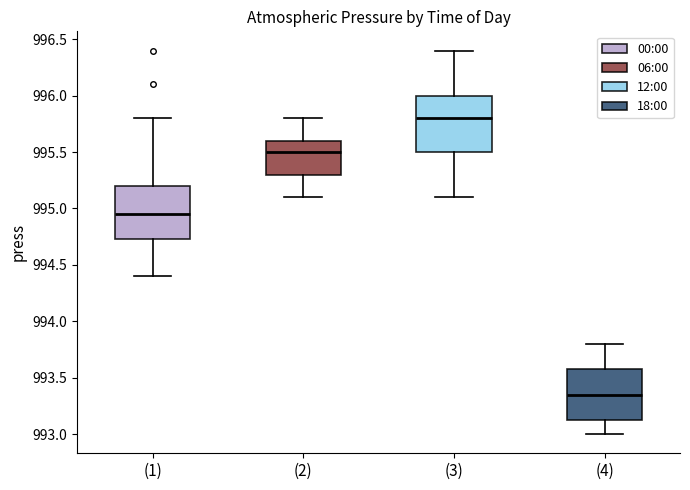

Where is the upper edge of the box for (1) on the y-axis? The values are not printed on the chart, so give them approximately, as read against the axis.

995.20